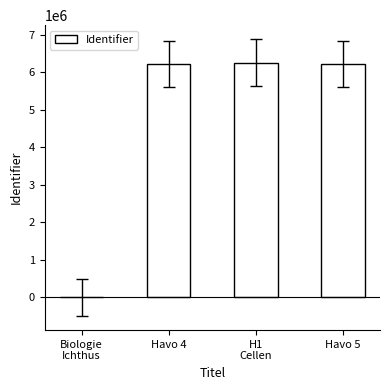

True or false: the data shows 6258656 at H1
Cellen.

True